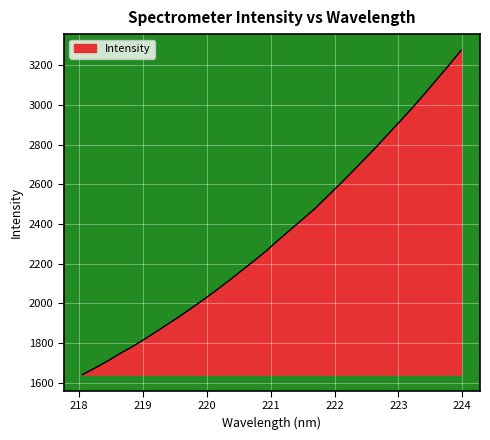

What is the greatest value displayed?

3274.8